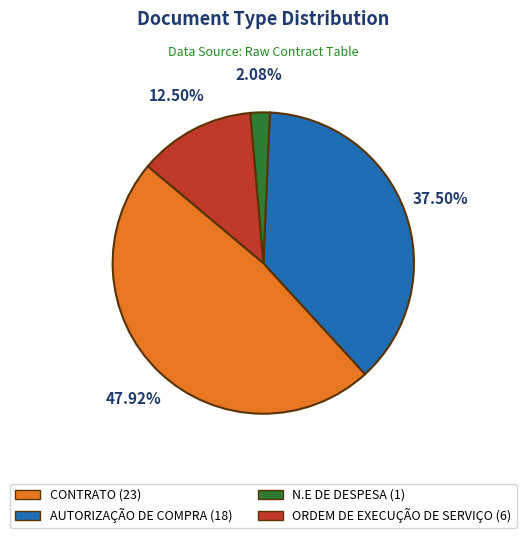

Is AUTORIZAÇÃO DE COMPRA (18) the majority of the pie?

No